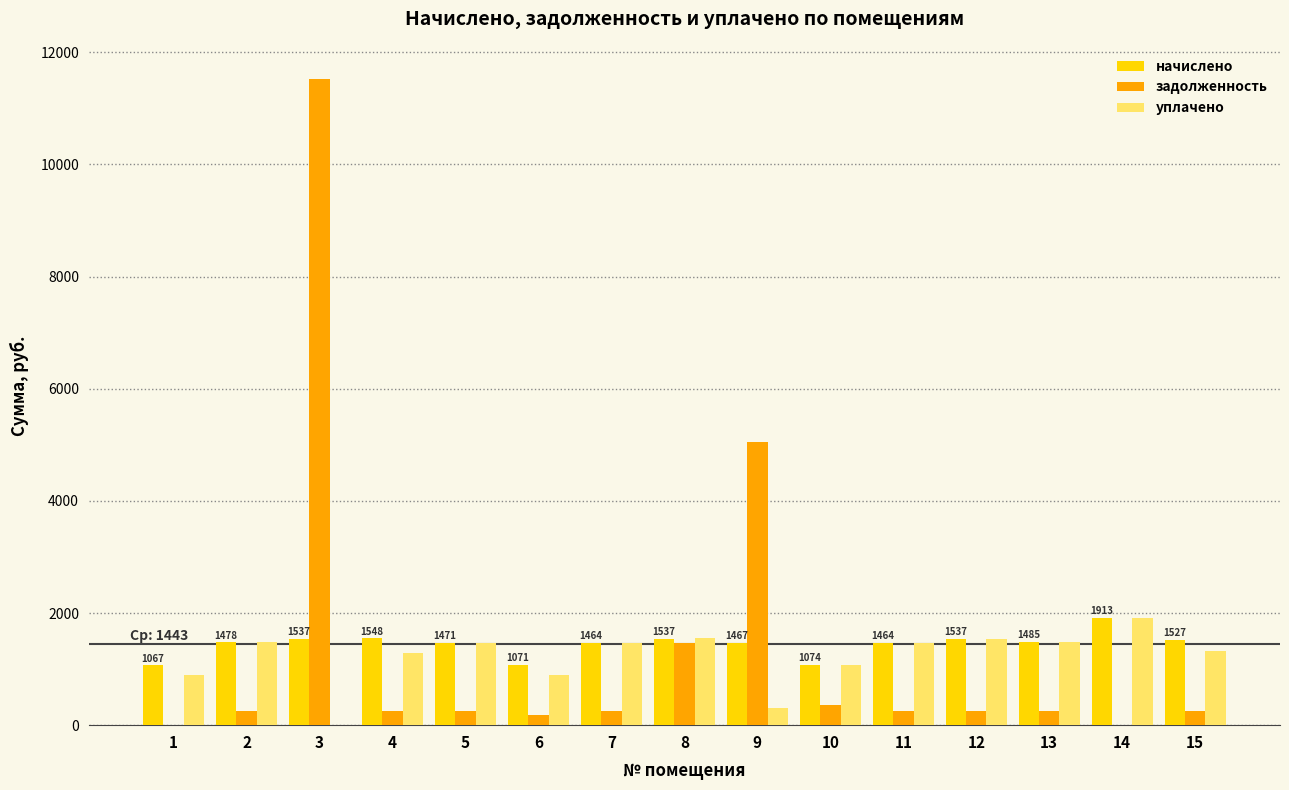

What is the sum of all начислено values?

21639.4